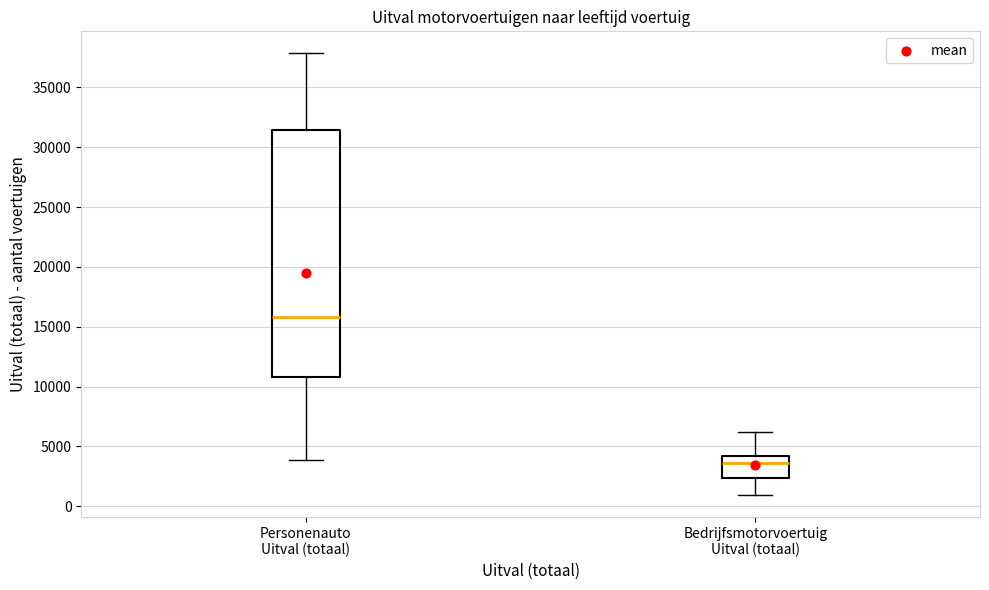

Which box's median line is the highest?

Personenauto Uitval (totaal)